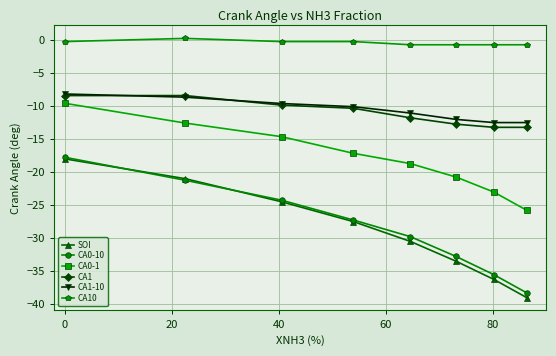

At how many categories does at least one series exceed -25?

8